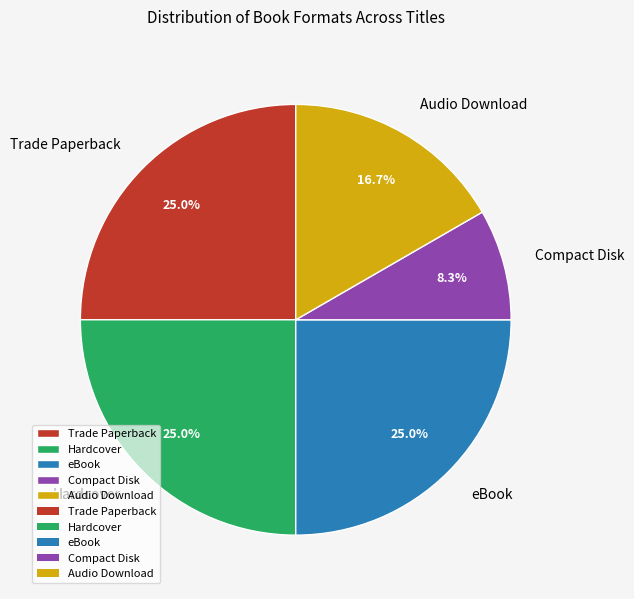

What percentage is the eBook slice, to the nearest percent?

25%